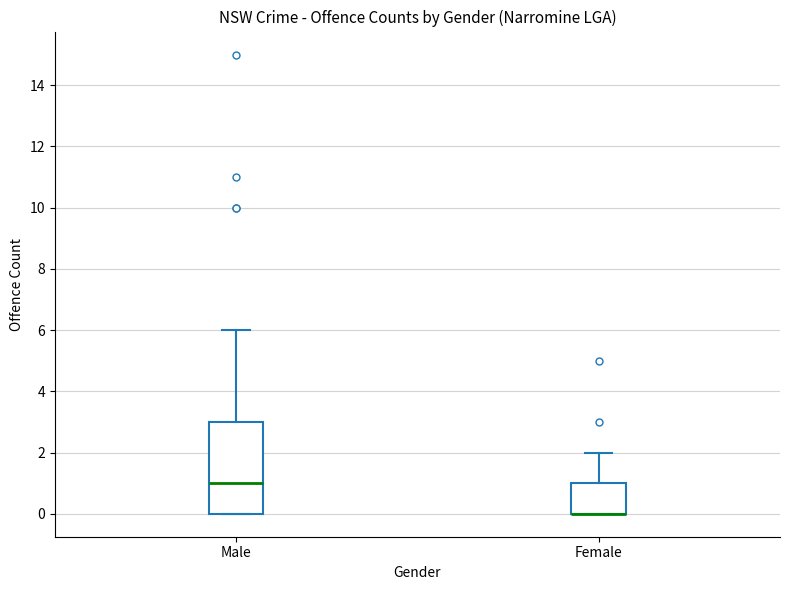

Where is the lower edge of the box for Female on the y-axis? The values are not printed on the chart, so give them approximately, as read against the axis.

0